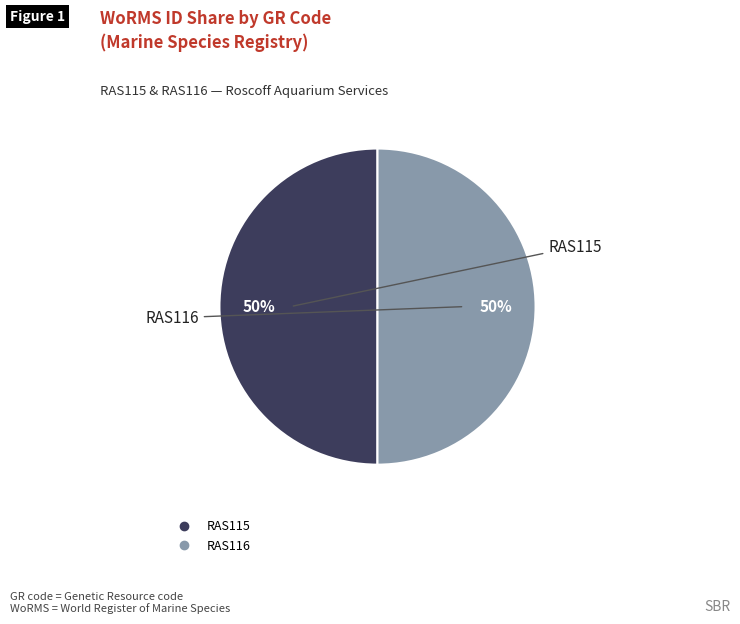

The RAS115 slice represents 38% of the pie. True or false?

False